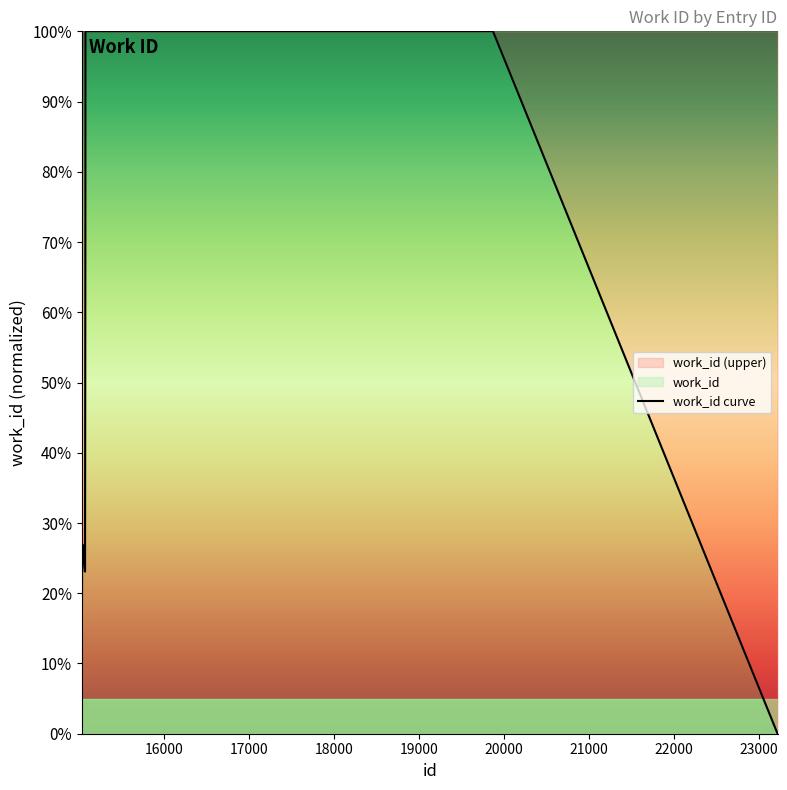

How many lines are shown in the chart?

1